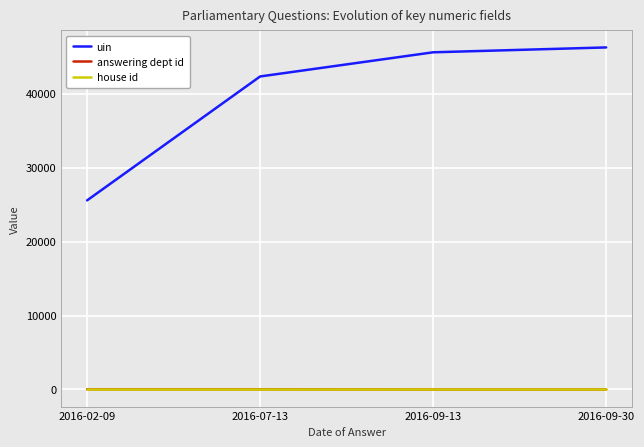

True or false: house id has more than 1 points higher than both neighbors.

False